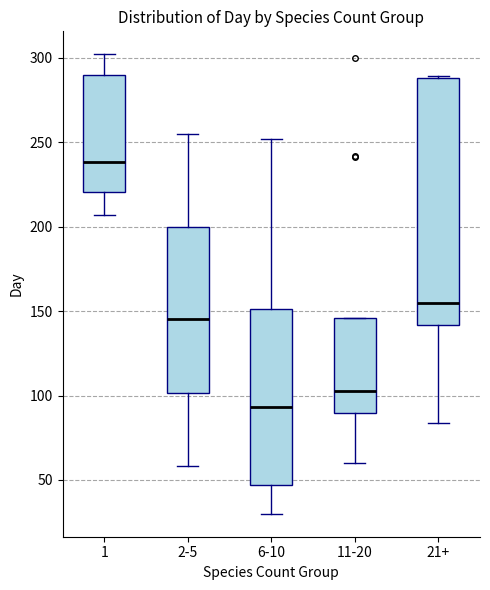

Reading left to right, read every box against the y-axis: the position of its median line, the range the box covers, and the ends of its whiskers. The values are not printed on the chart, so give them approximately, as read against the axis.

1: median 240, box 220 to 290, whiskers 205 to 300
2-5: median 145, box 100 to 200, whiskers 60 to 255
6-10: median 95, box 45 to 150, whiskers 30 to 250
11-20: median 105, box 90 to 145, whiskers 60 to 145
21+: median 155, box 140 to 290, whiskers 85 to 290